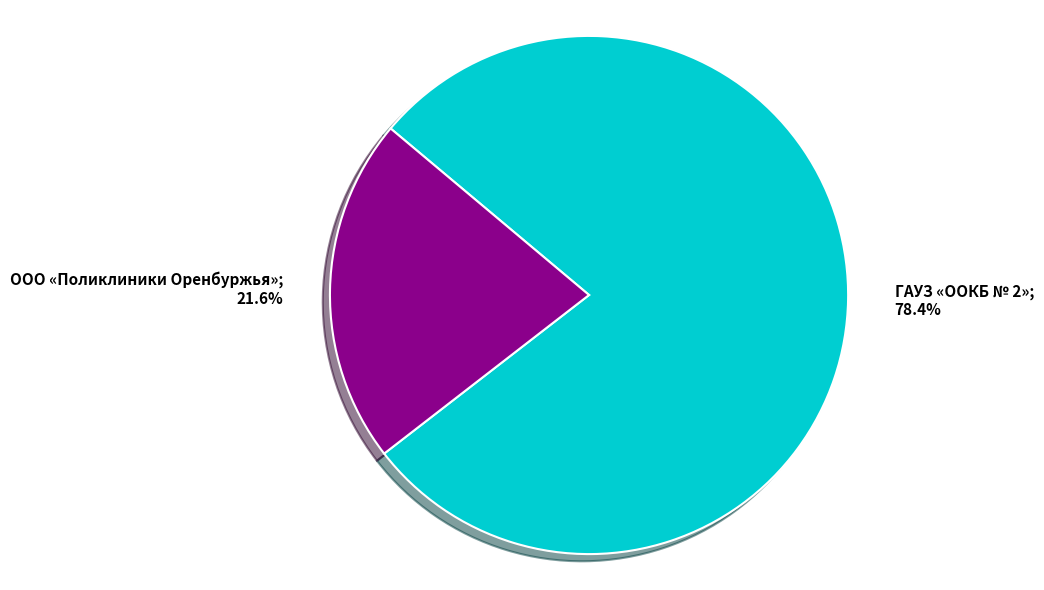

Is there any slice that represents more than half of the pie?

Yes